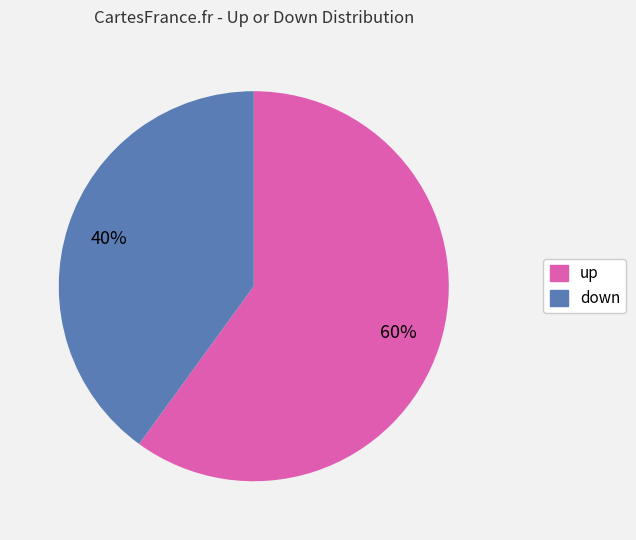

Do down and up together represent more than half of the pie?

Yes